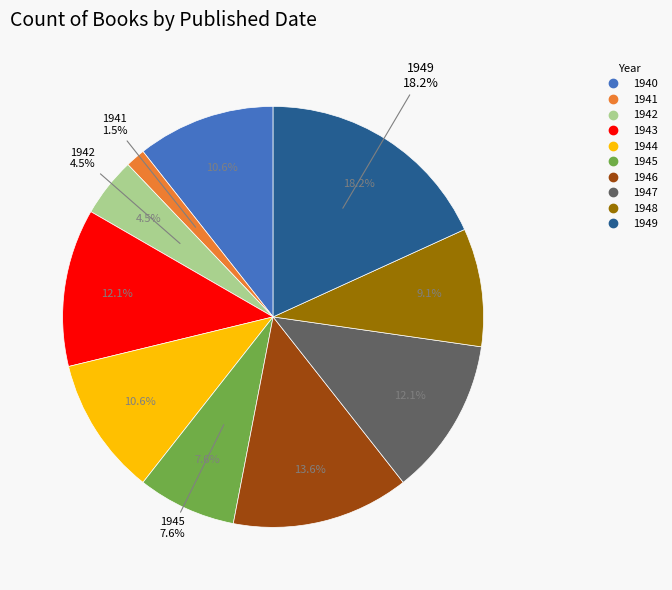

Approximately how many times larger is the value at 1940 compared to 1947?

0.9